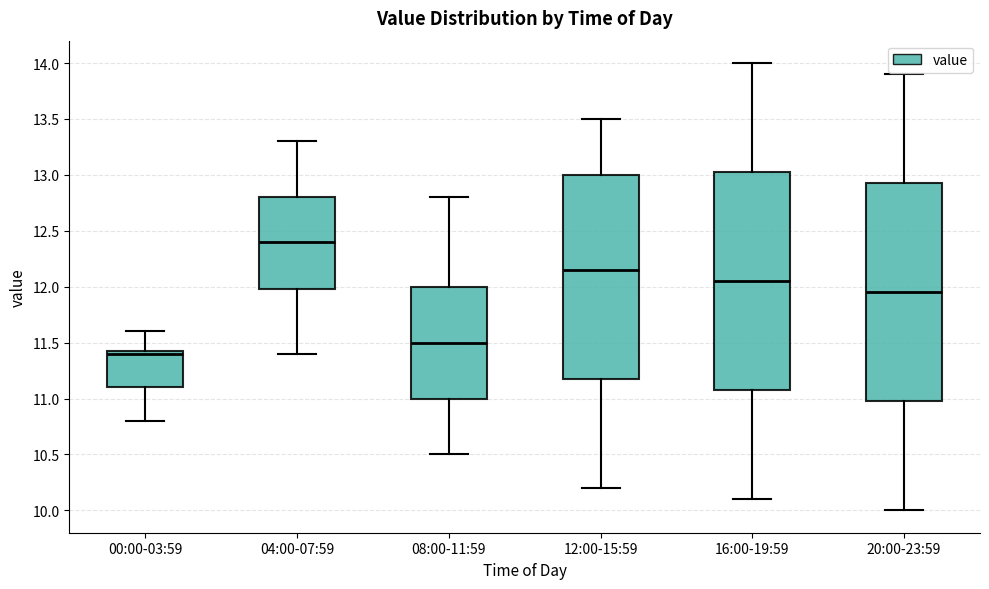

Reading left to right, read every box against the y-axis: the position of its median line, the range the box covers, and the ends of its whiskers. The values are not printed on the chart, so give them approximately, as read against the axis.

00:00-03:59: median 11.40, box 11.10 to 11.45, whiskers 10.80 to 11.60
04:00-07:59: median 12.40, box 12.00 to 12.80, whiskers 11.40 to 13.30
08:00-11:59: median 11.50, box 11.00 to 12.00, whiskers 10.50 to 12.80
12:00-15:59: median 12.15, box 11.20 to 13.00, whiskers 10.20 to 13.50
16:00-19:59: median 12.05, box 11.10 to 13.05, whiskers 10.10 to 14.00
20:00-23:59: median 11.95, box 11.00 to 12.95, whiskers 10.00 to 13.90